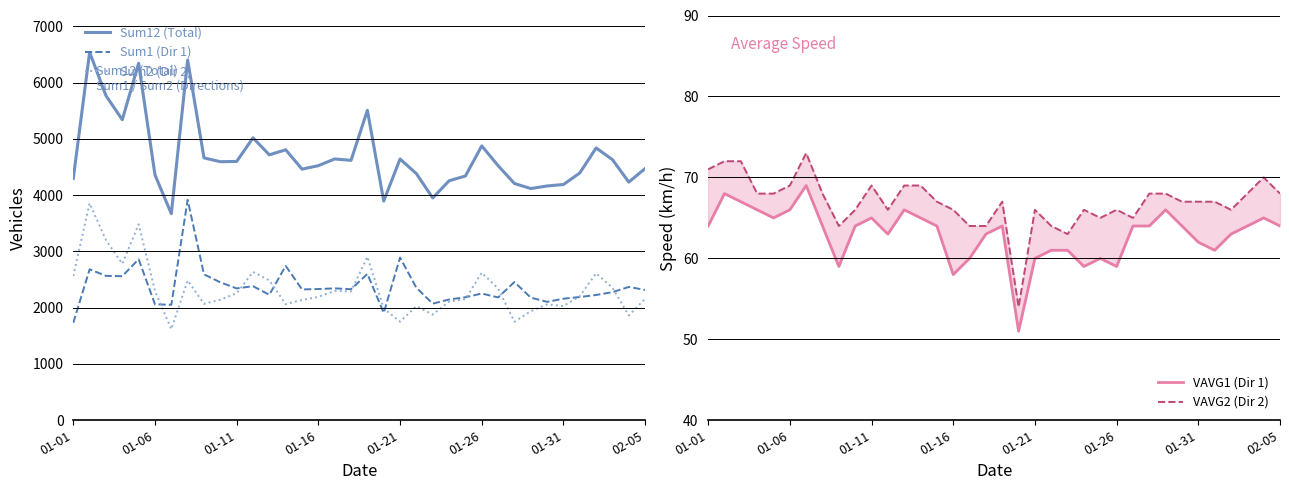

True or false: Sum2 (Dir 2) and Sum12 (Total) intersect in this chart.

False